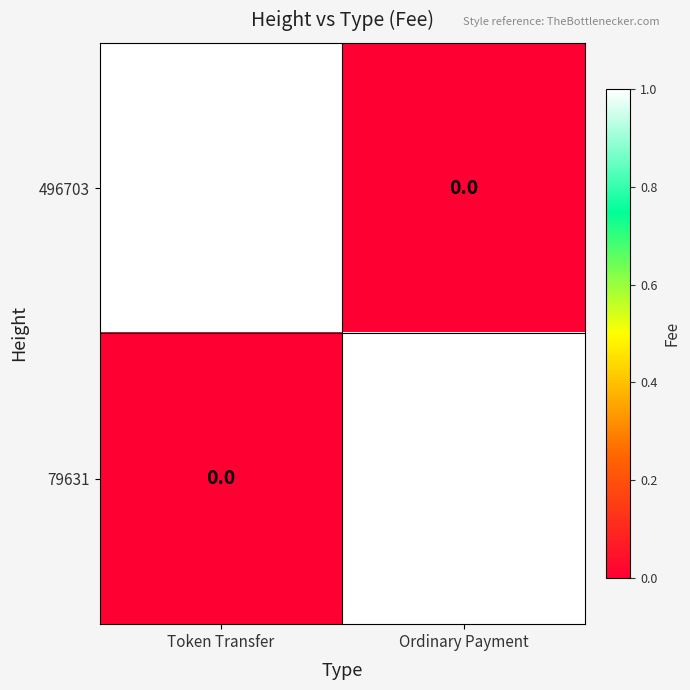

At Token Transfer, list the series in order from largest to smallest.

496703, 79631